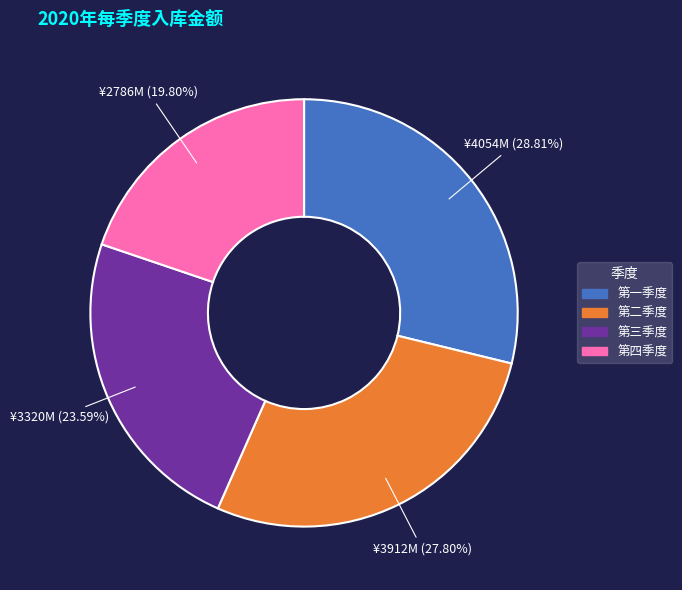

What is the smallest slice in the pie chart?

第四季度